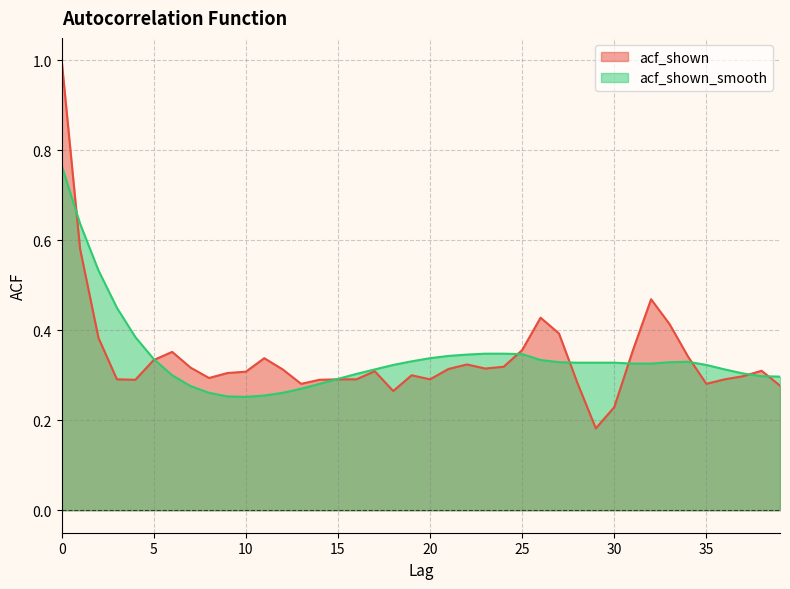

What is the sum of the acf_shown values at 31 and 11?

0.7